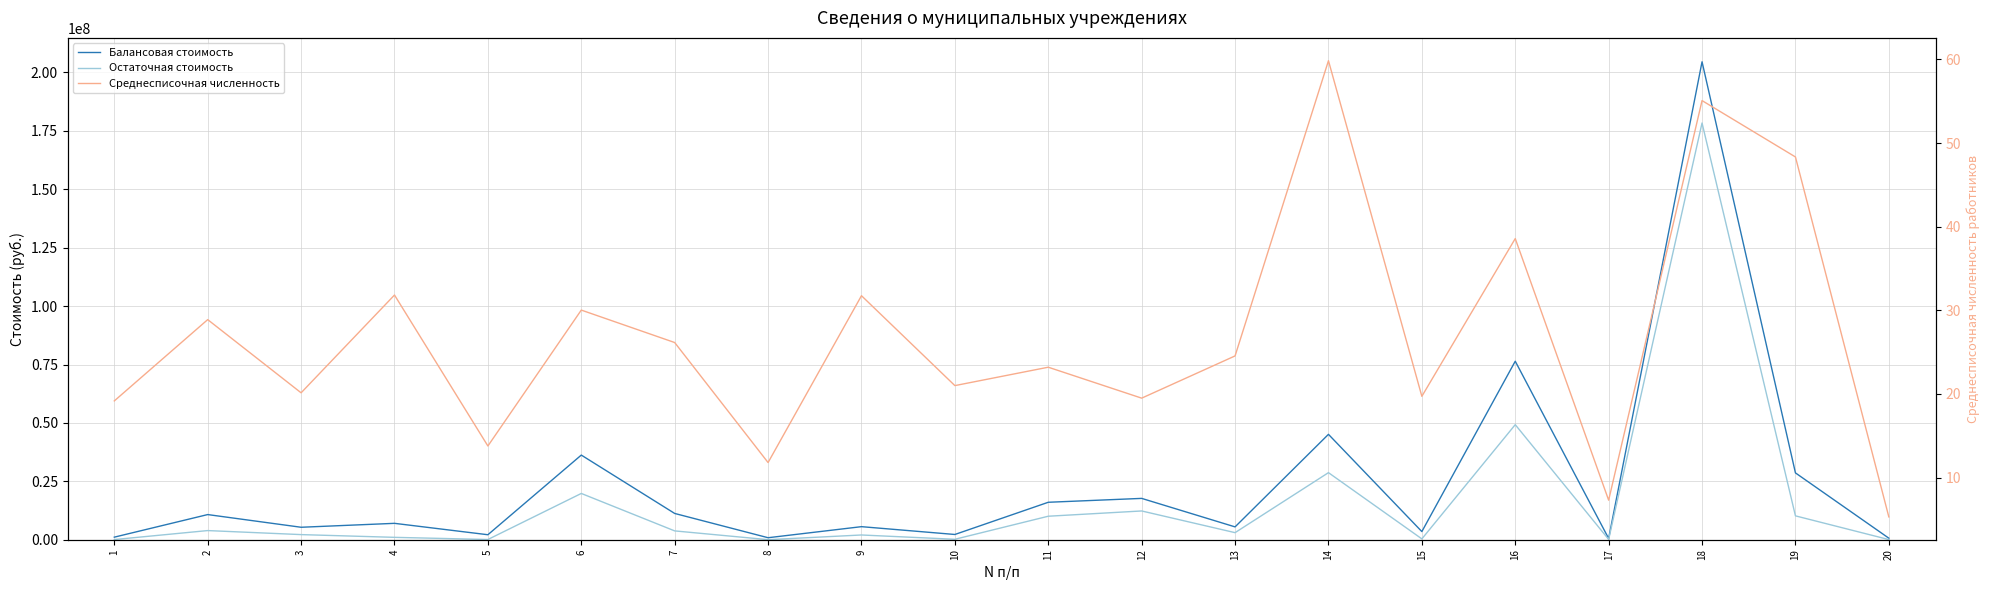

Reading left to right, extract all data points from this chart.

Балансовая стоимость: 1096397.4	10764299.1	5333228.1	7012488.7	2133607.6	36228884.4	11246337.9	854865.4	5588703.8	2243218.6	16030421.5	17691711.2	5492717.9	45109272.7	3487004.3	76405726.3	535176.8	204578918.2	28604331.1	657958.8
Остаточная стоимость: 68721.5	3915516.9	2190898.9	1019650.8	90857.1	19806052.6	3778280.6	23373.3	2028330.6	189018.4	10056176.9	12311793.3	3025906.3	28708864.1	356478.3	49250114.4	138876.5	178383278.0	10216947.3	59614.2
Среднесписочная численность: 19.2	28.9	20.1	31.8	13.8	30.0	26.1	11.8	31.8	21.0	23.2	19.5	24.6	59.9	19.7	38.6	7.3	55.1	48.3	5.3